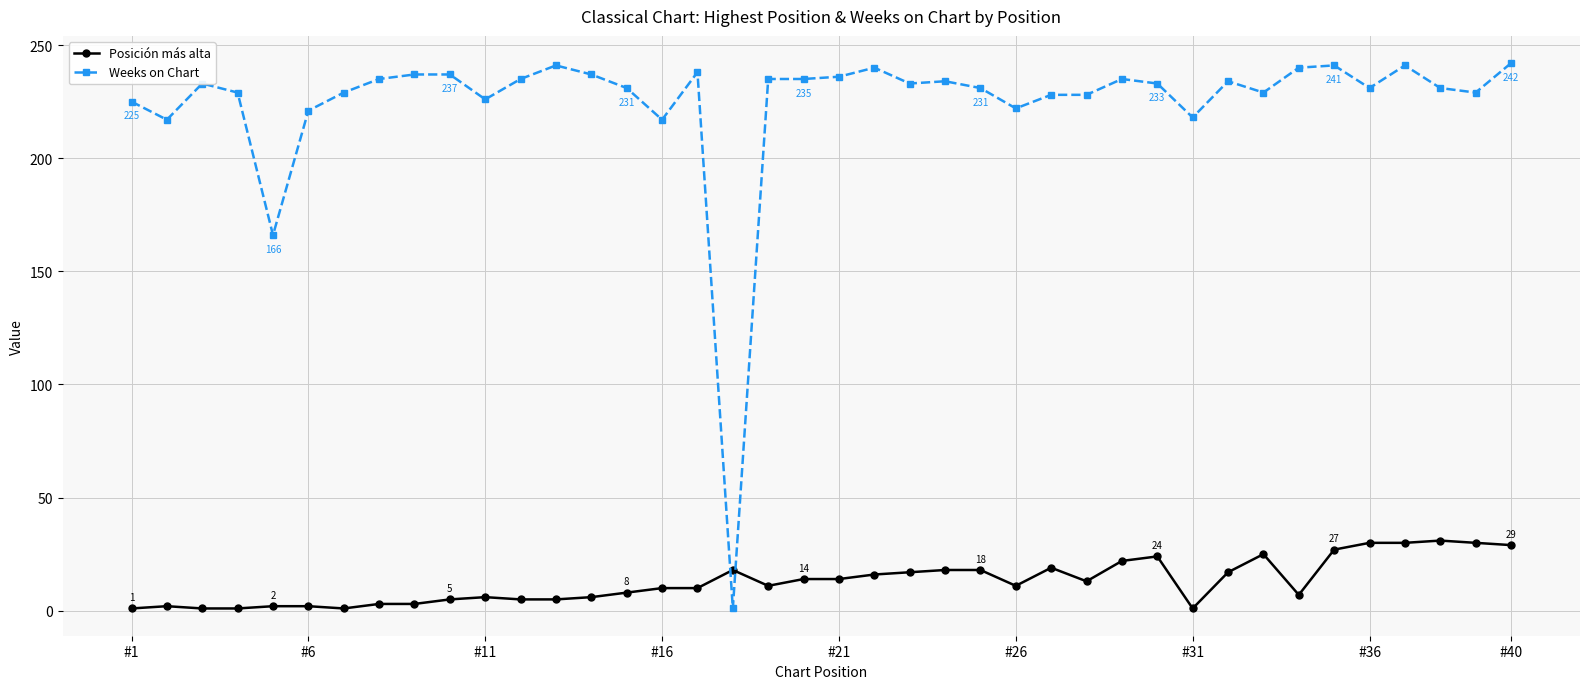

Is this an area chart (filled region under the line)?

No